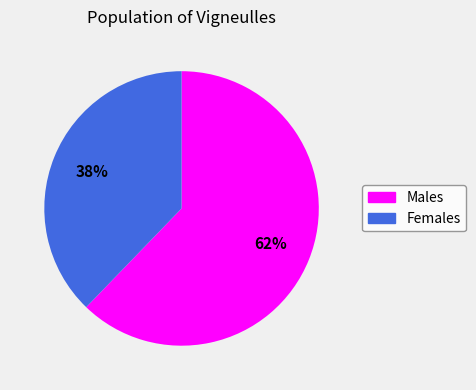

To the nearest percent, what is the difference between the largest and smallest slice percentages?

24%